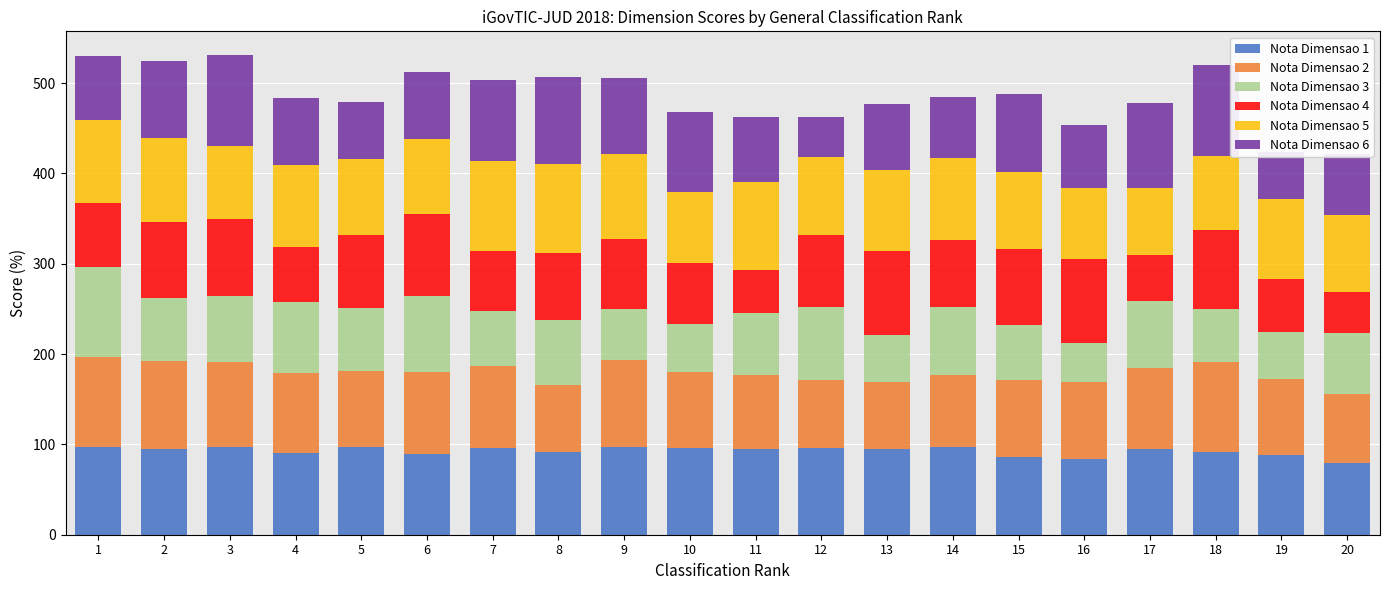

What is the total value across all series at 3?

530.7